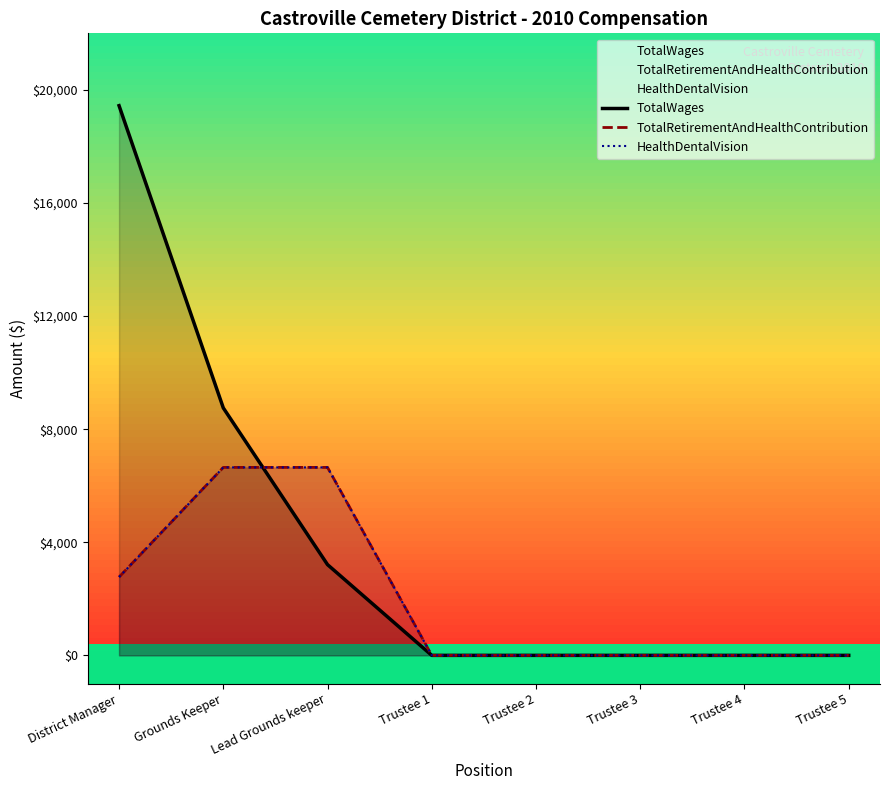

The value of TotalRetirementAndHealthContribution at Trustee 3 is 0. True or false?

True